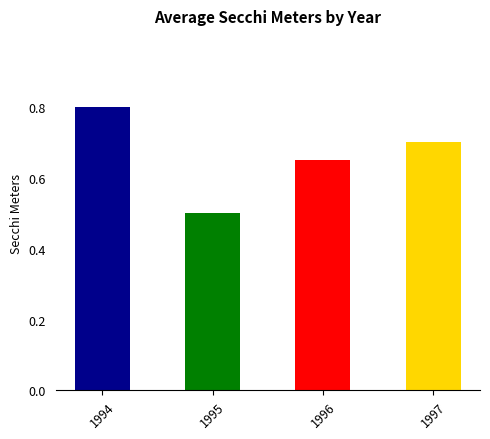

At which label is the value closest to 0?

1995